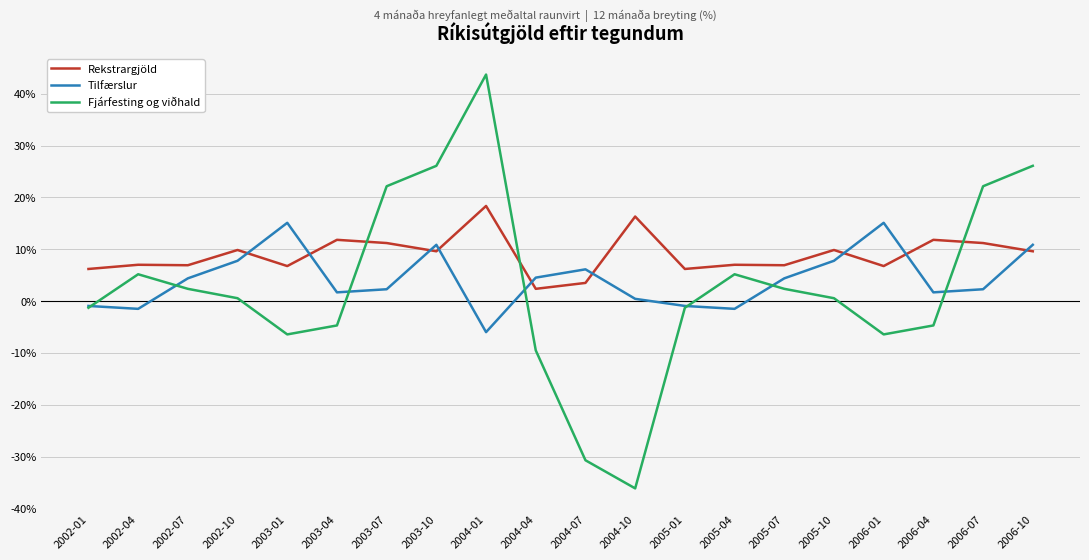

At how many categories does at least one series exceed 29?

1